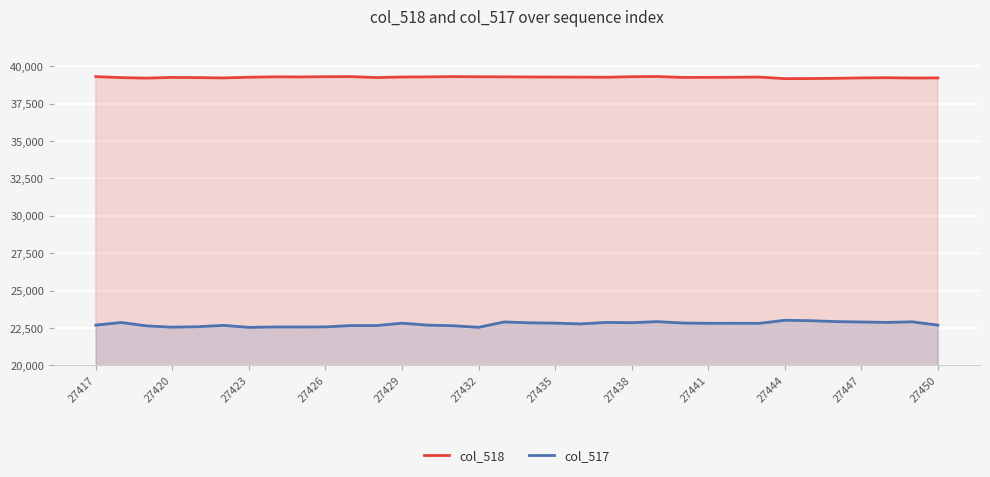

What position from the right is 20?

14